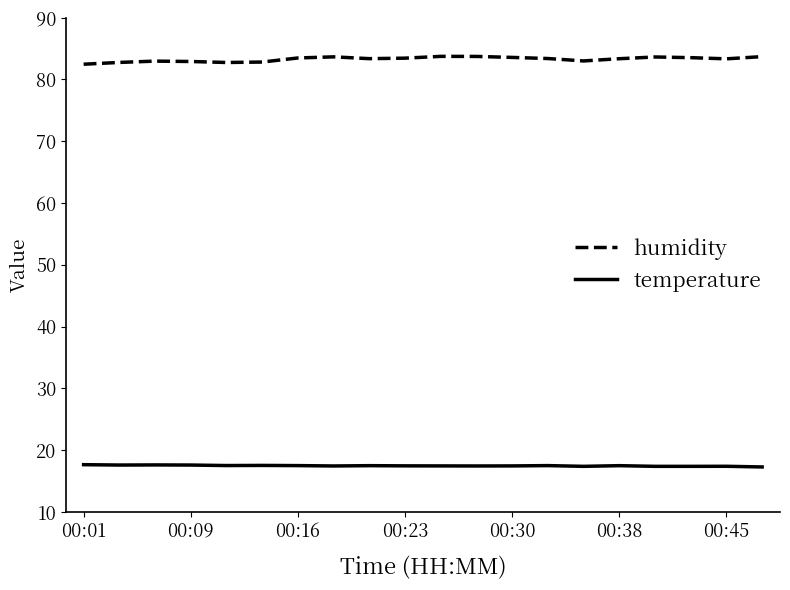

What is the minimum value for temperature?

17.3